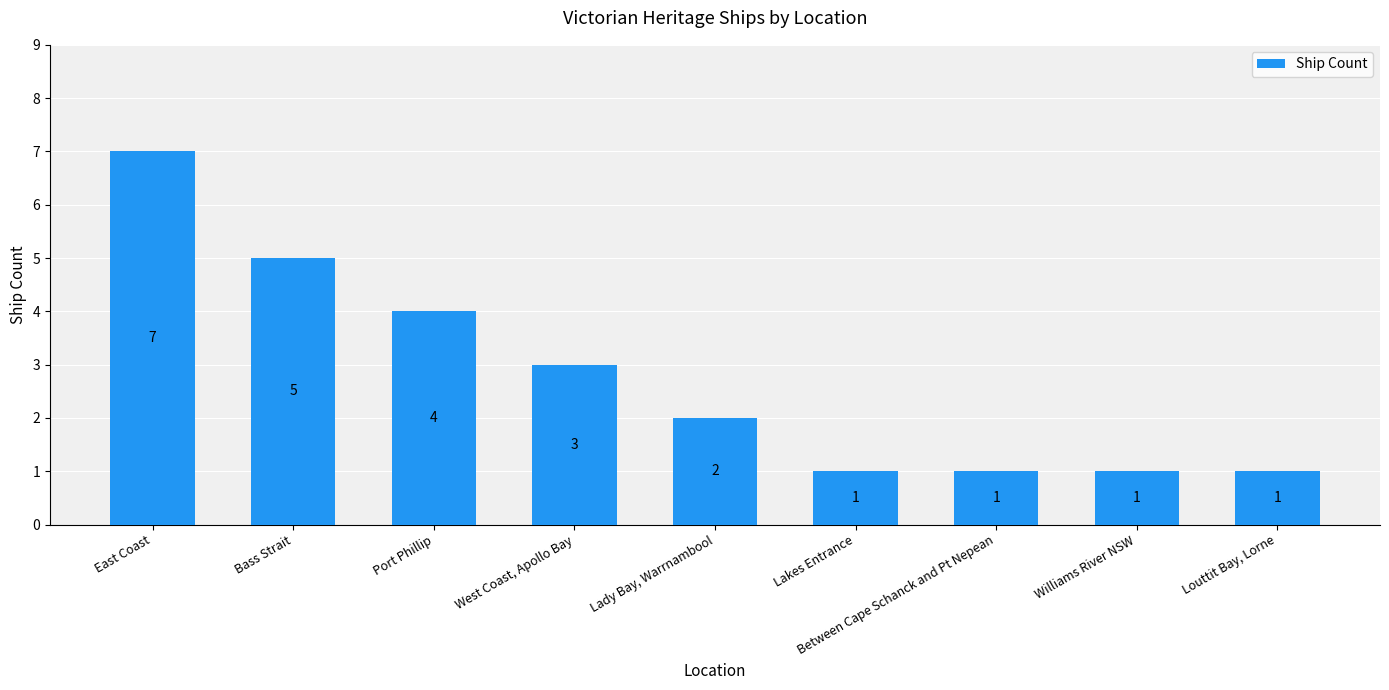

How many data points are less than 2?

4